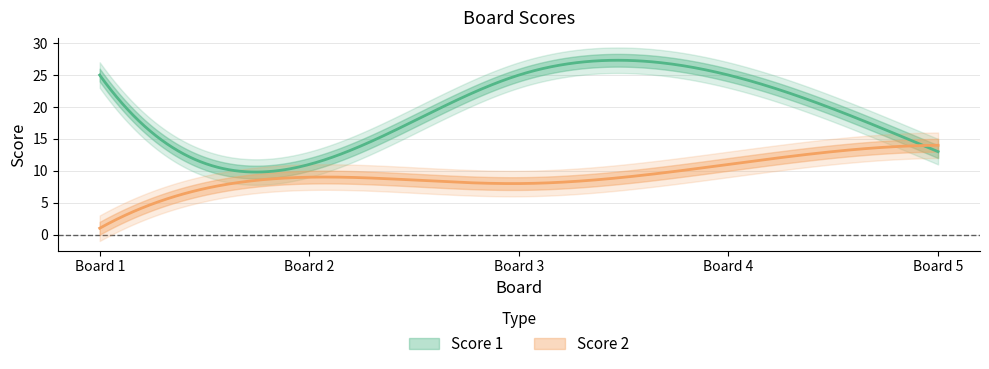

Reading left to right, list all the values displayed in this chart.

Score 1: 25	11	25	25	13
Score 2: 1	9	8	11	14